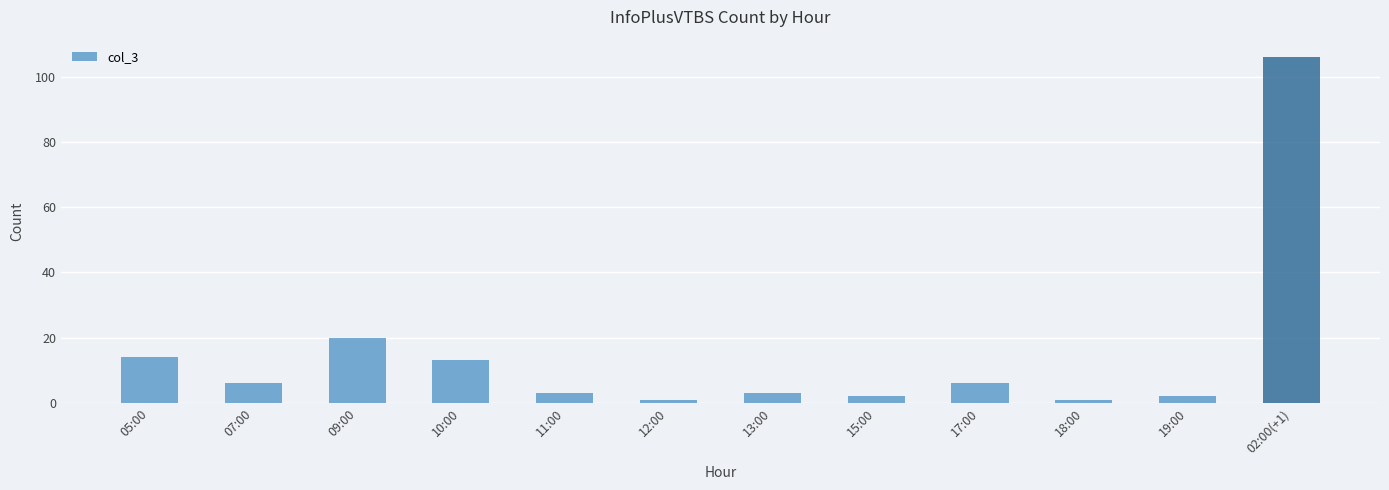

What is the ratio of the value at 18:00 to the value at 17:00?

0.2